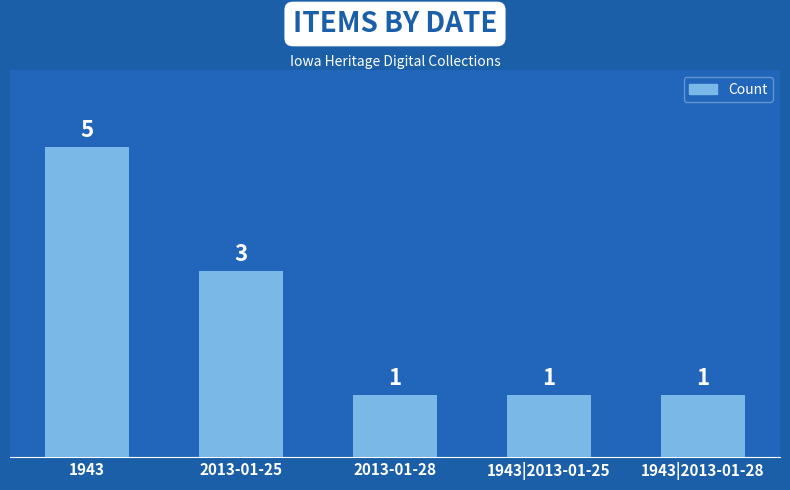

What is the change in value from 1943 to 2013-01-28?

-4